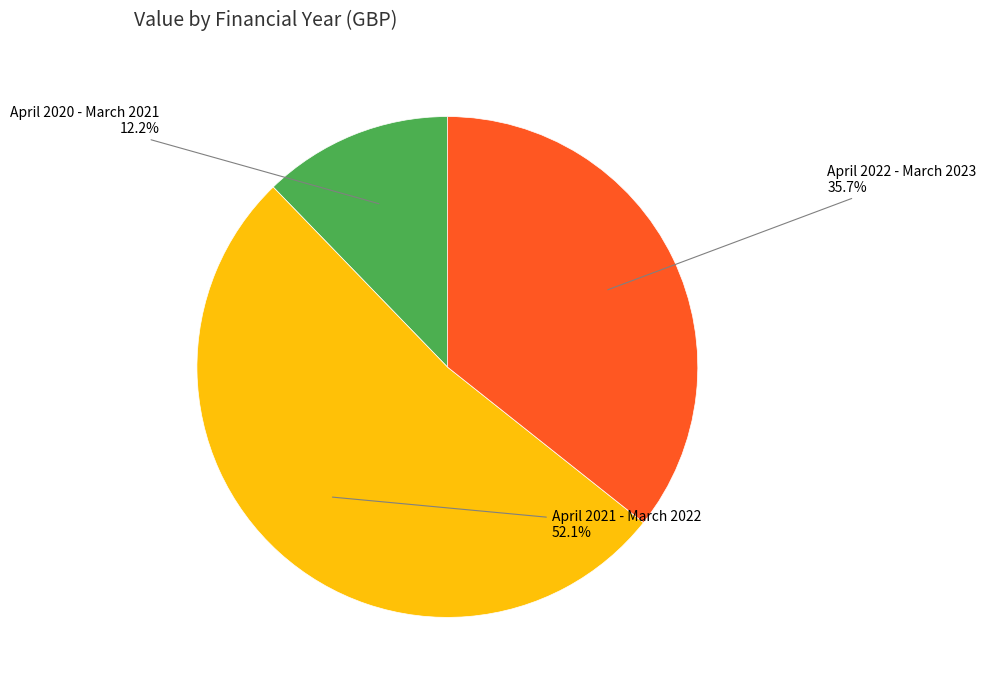

What percentage is NOT represented by April 2021 - March 2022?

47.9%